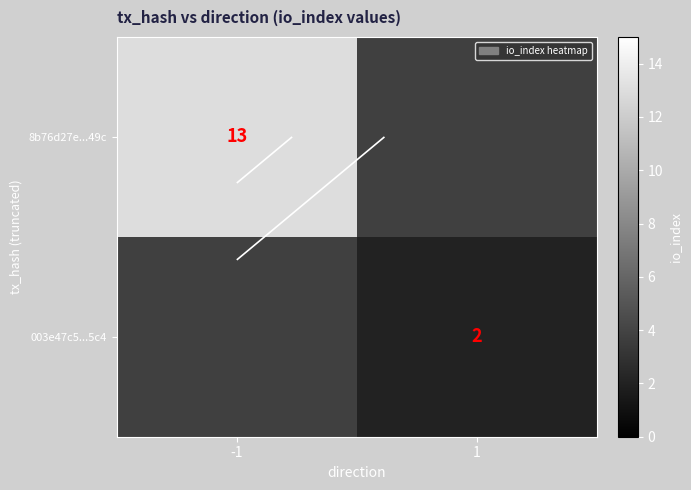

What is the greatest value displayed?

13.0